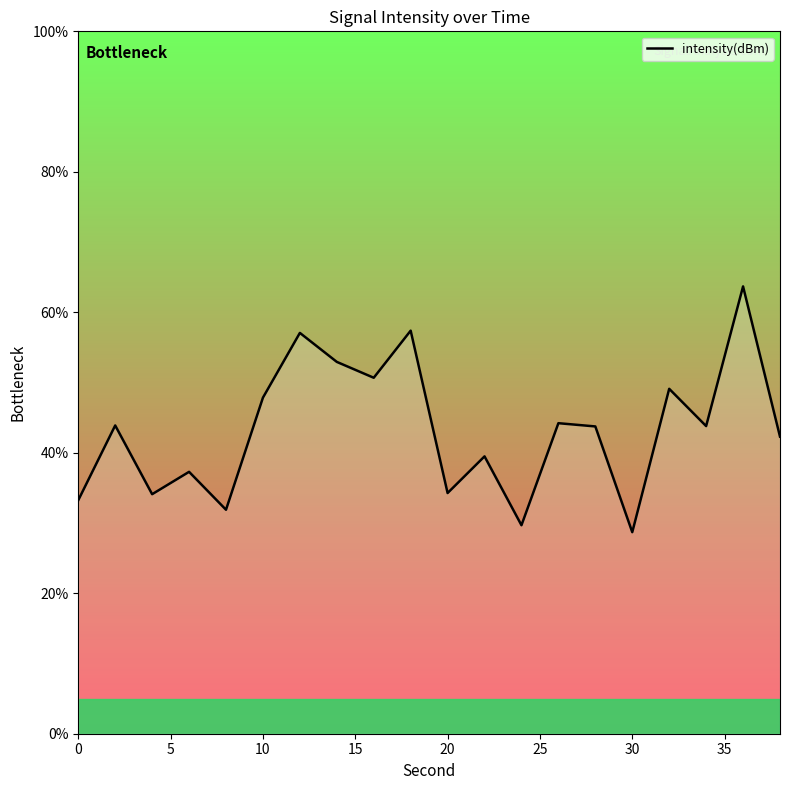

What is the greatest value displayed?

63.7